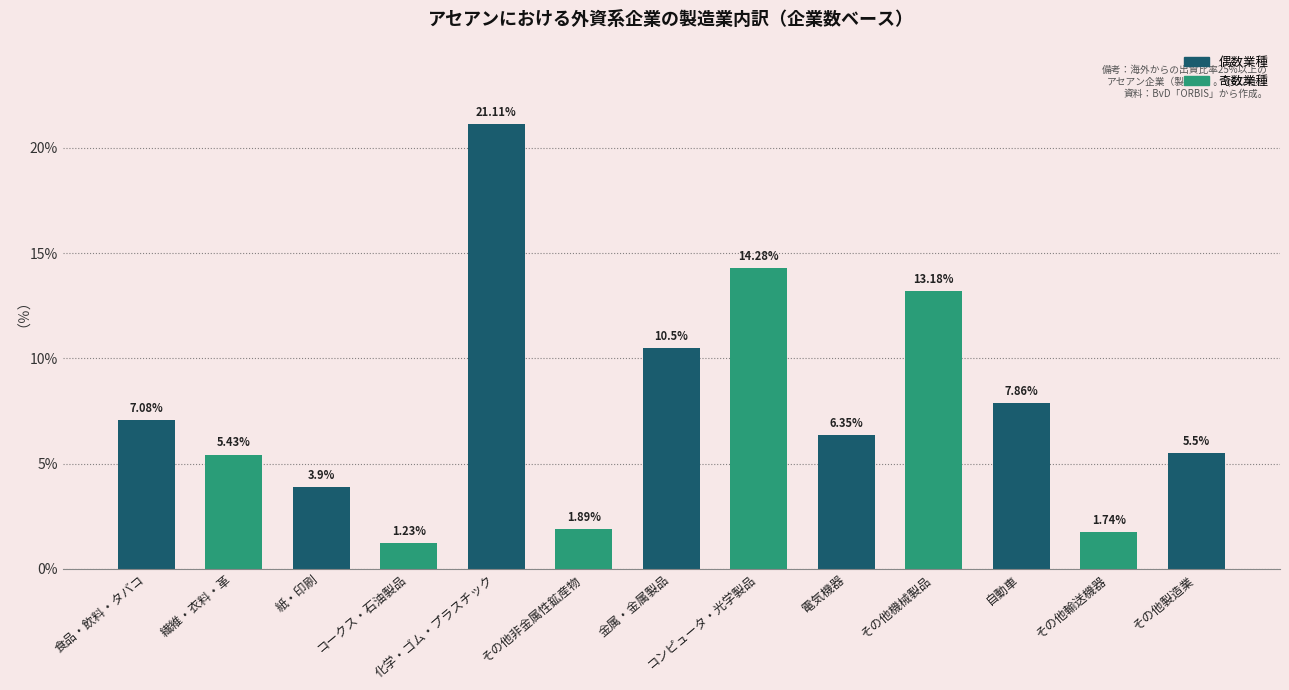

How many data points does each series have?

13